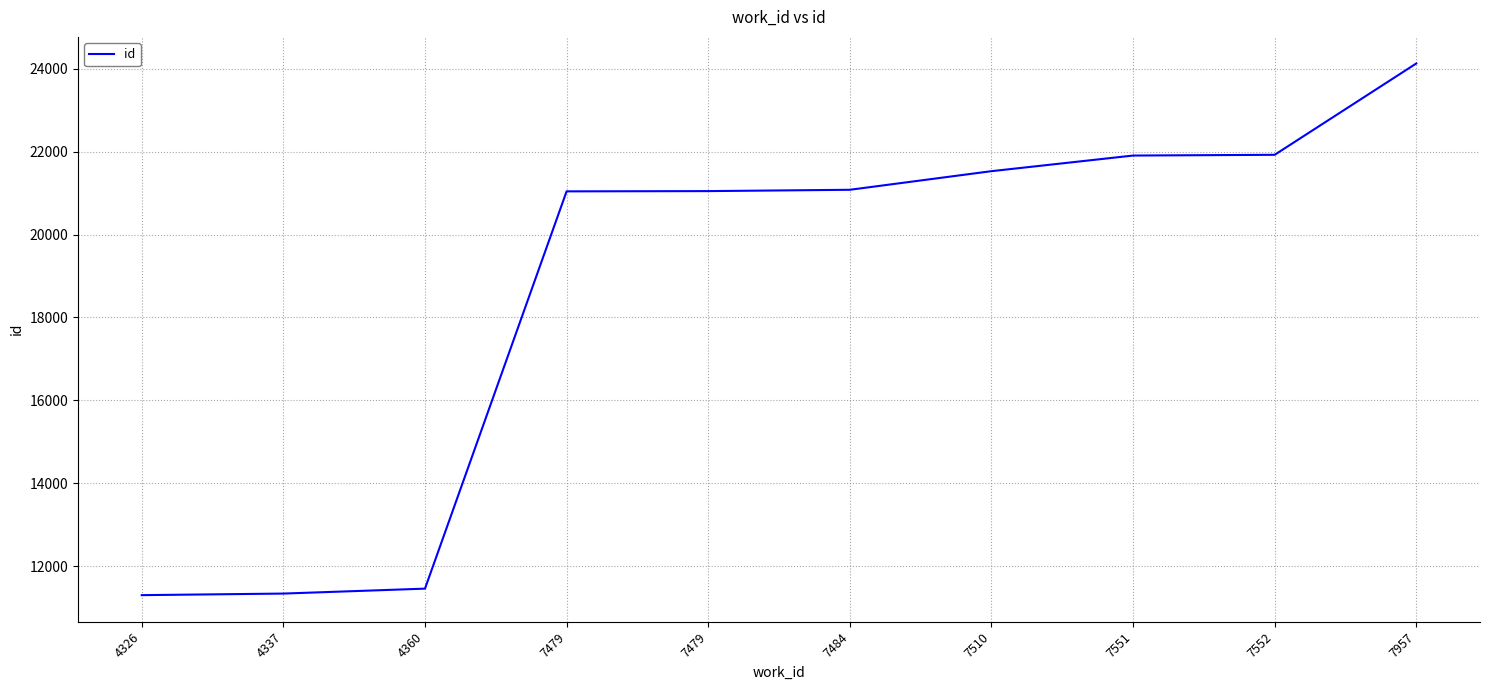

Reading left to right, transcribe all the data shown in this chart.

4326=11300	4337=11338	4360=11457	7479=21044	7479=21050	7484=21082	7510=21531	7551=21908	7552=21926	7957=24130